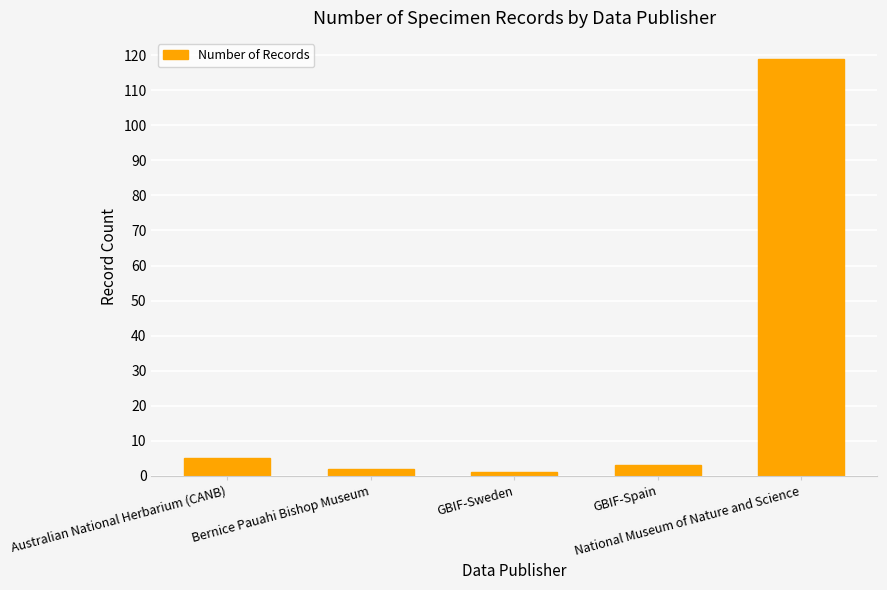

Reading left to right, extract all data points from this chart.

5	2	1	3	119